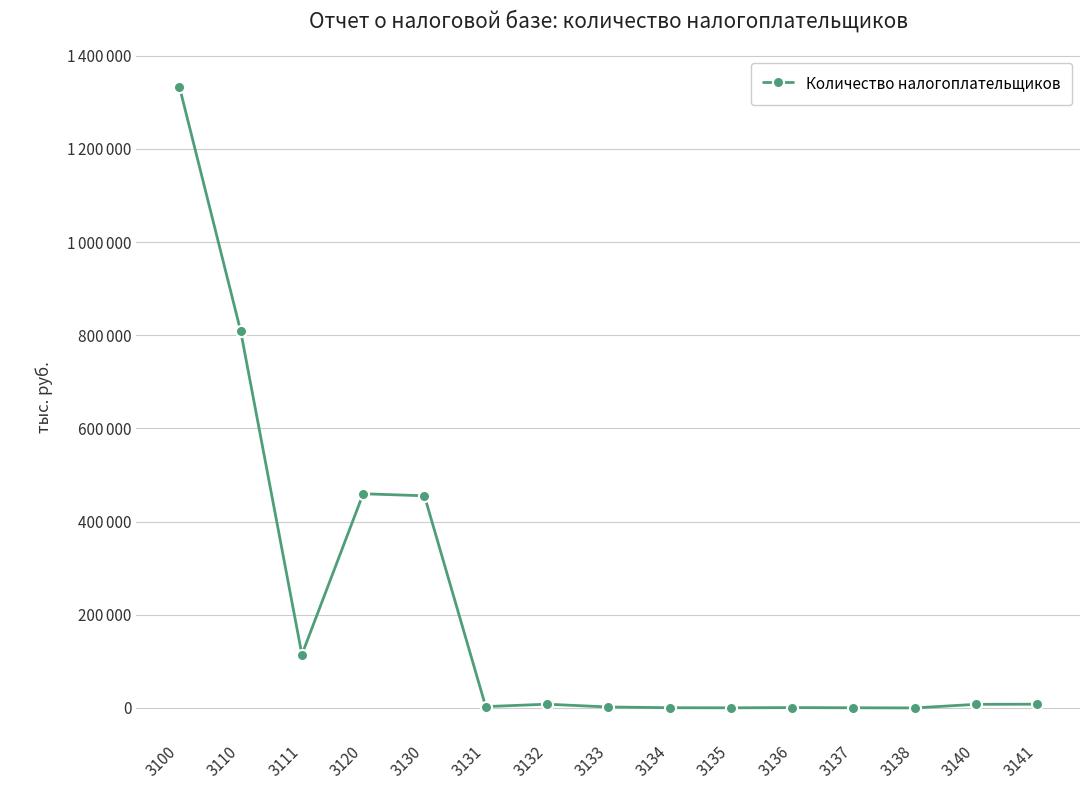

How many points are higher than both their immediate neighbors (excluding endpoints)?

3